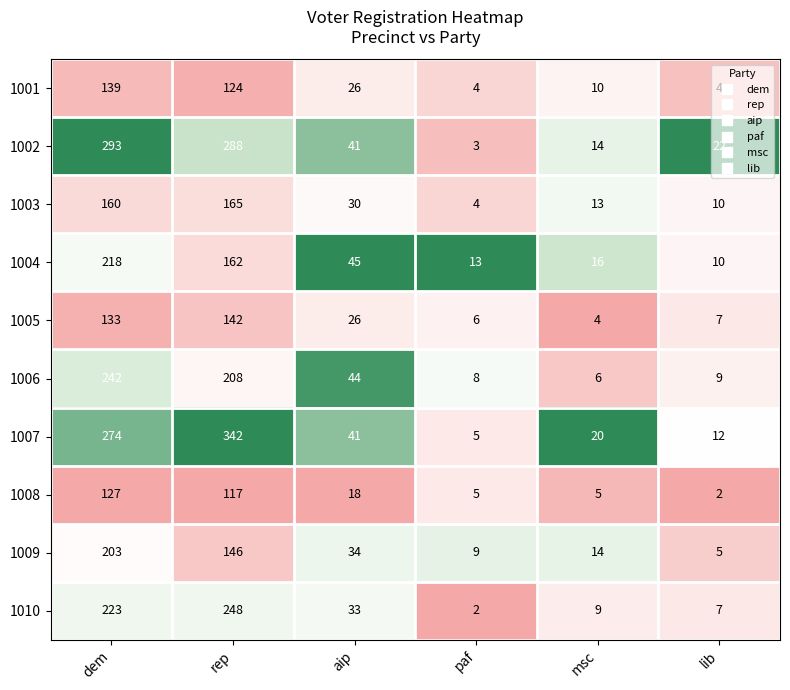

How many distinct data groups are displayed?

10